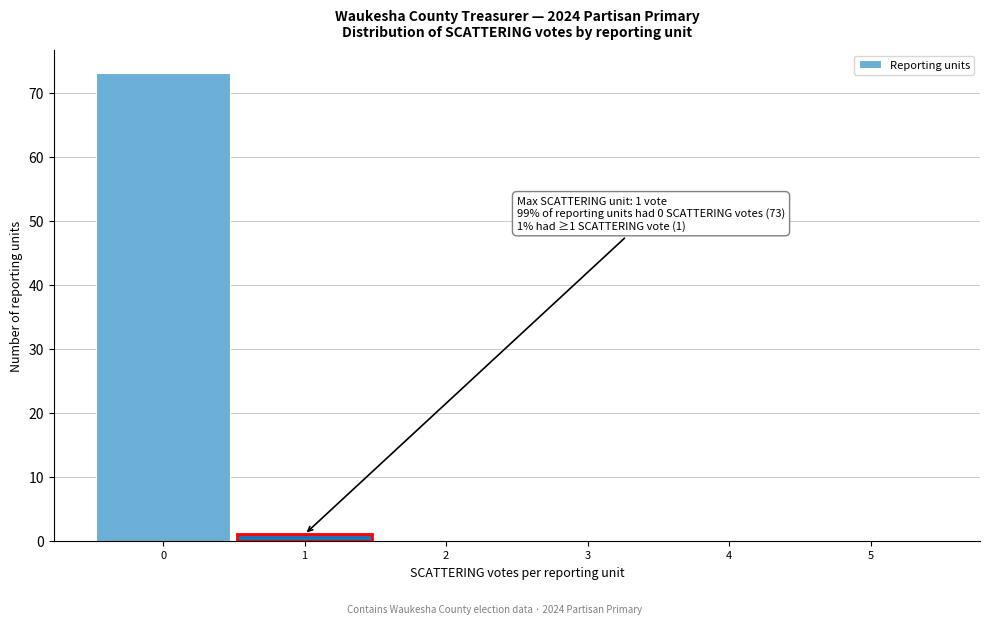

Which range on the x-axis has the tallest bar?

-0.5 to 0.5